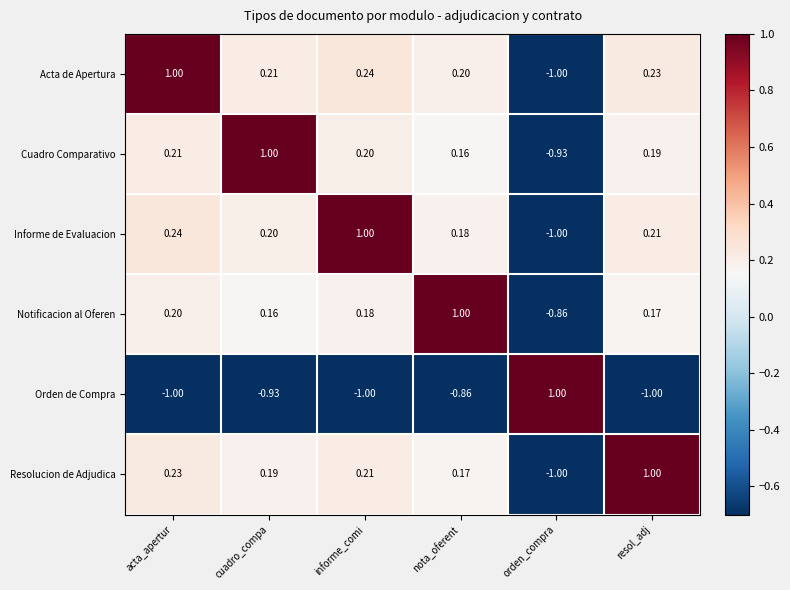

Which category has the lowest value in the Informe de Evaluacion series?

orden_compra